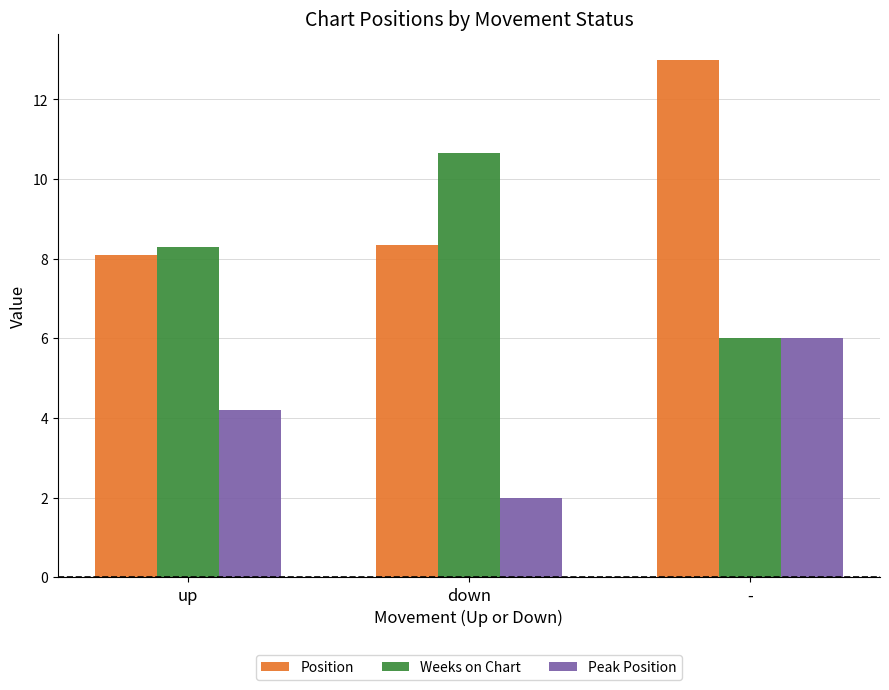

At how many categories does at least one series exceed 7?

3